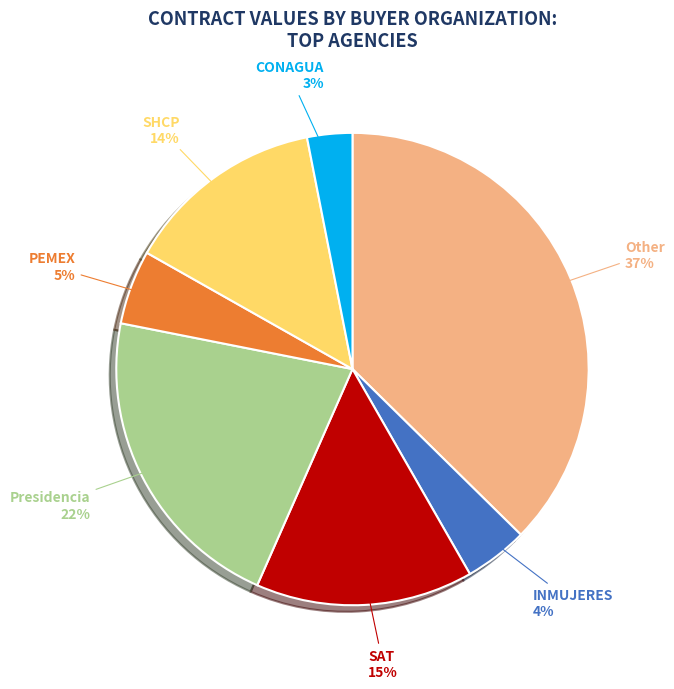

Rank the categories by value from highest to lowest.

Other, Presidencia, SAT, SHCP, PEMEX, INMUJERES, CONAGUA